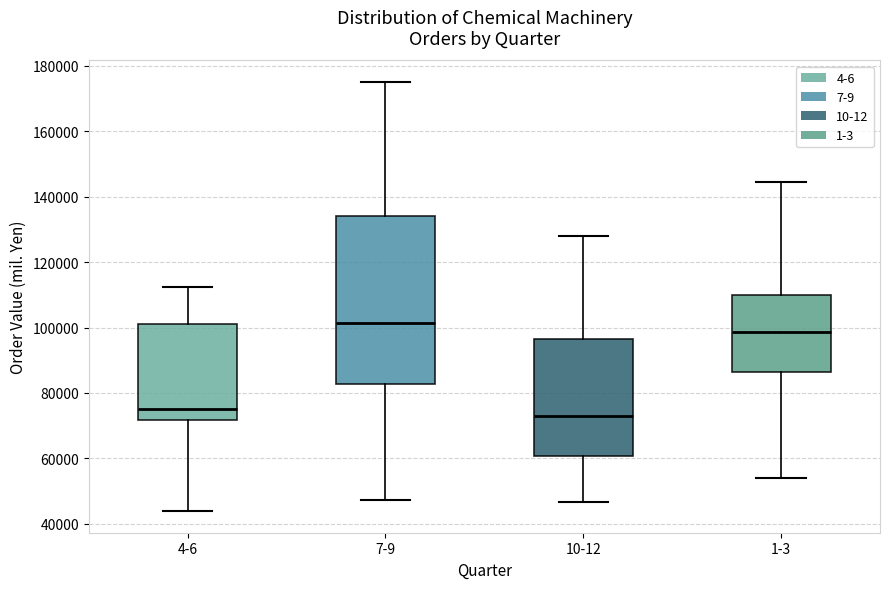

Where does the median line of the box for 1-3 sit on the y-axis? The values are not printed on the chart, so give them approximately, as read against the axis.

98000